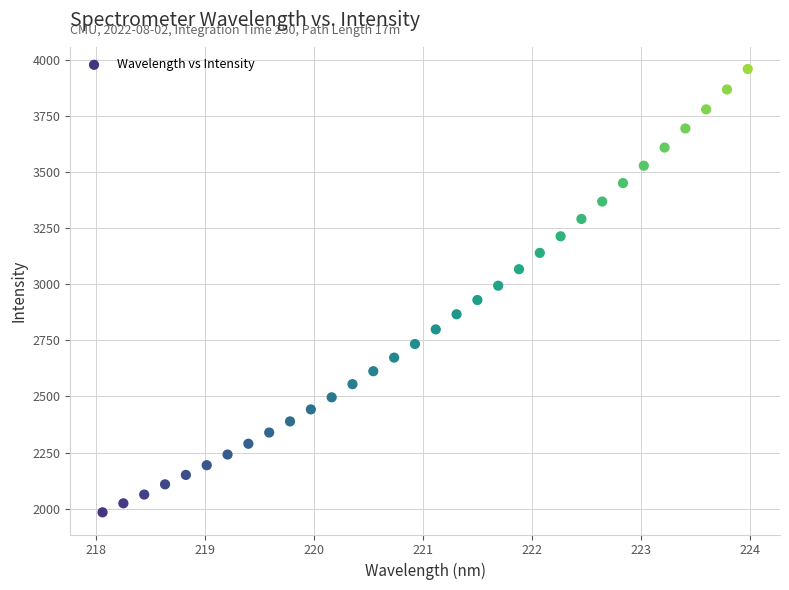

What is the range of Y values (max minus min)?

1976.1